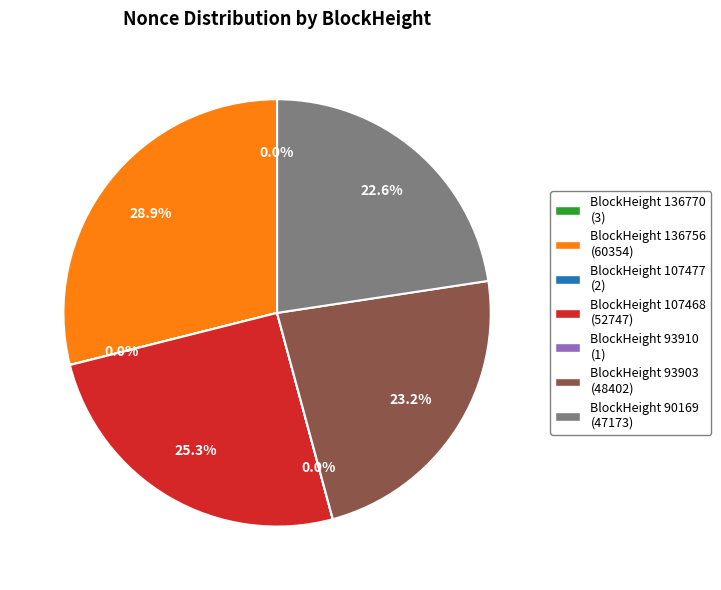

Is there any slice that represents more than half of the pie?

No